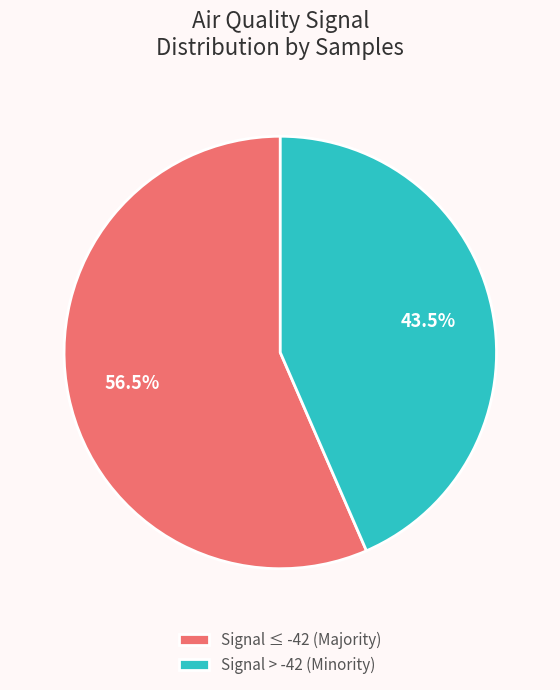

How many segments does this pie chart have?

2